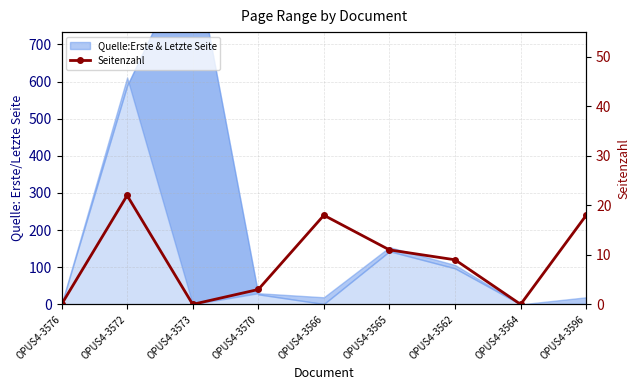

Where is the first local minimum?

OPUS4-3573